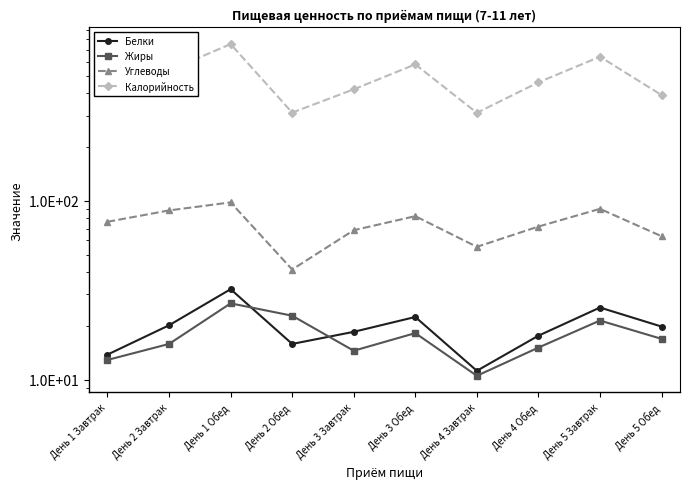

What is the highest value of the Углеводы series?

98.0